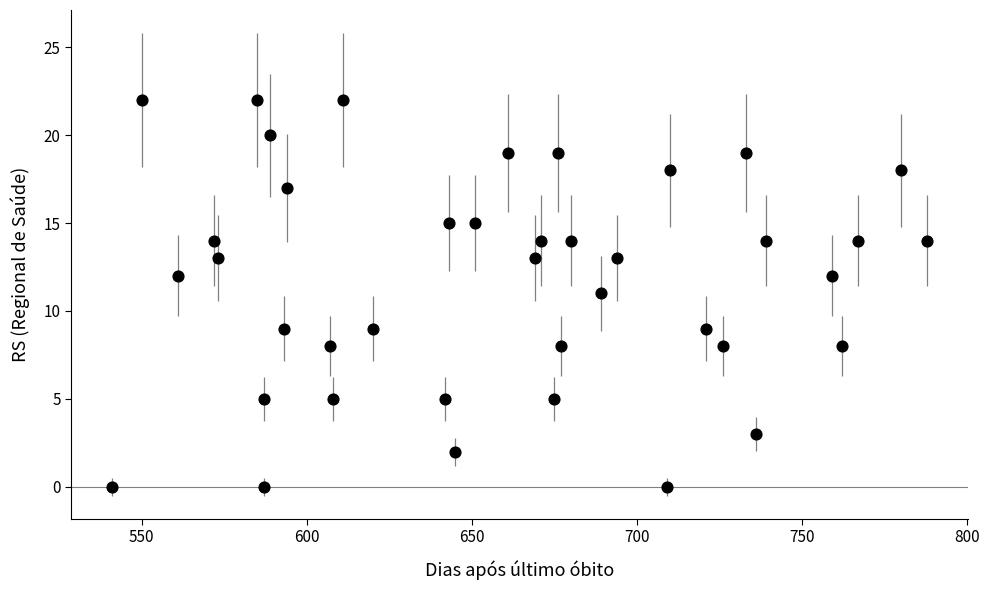

What is the range of X values (max minus min)?

247